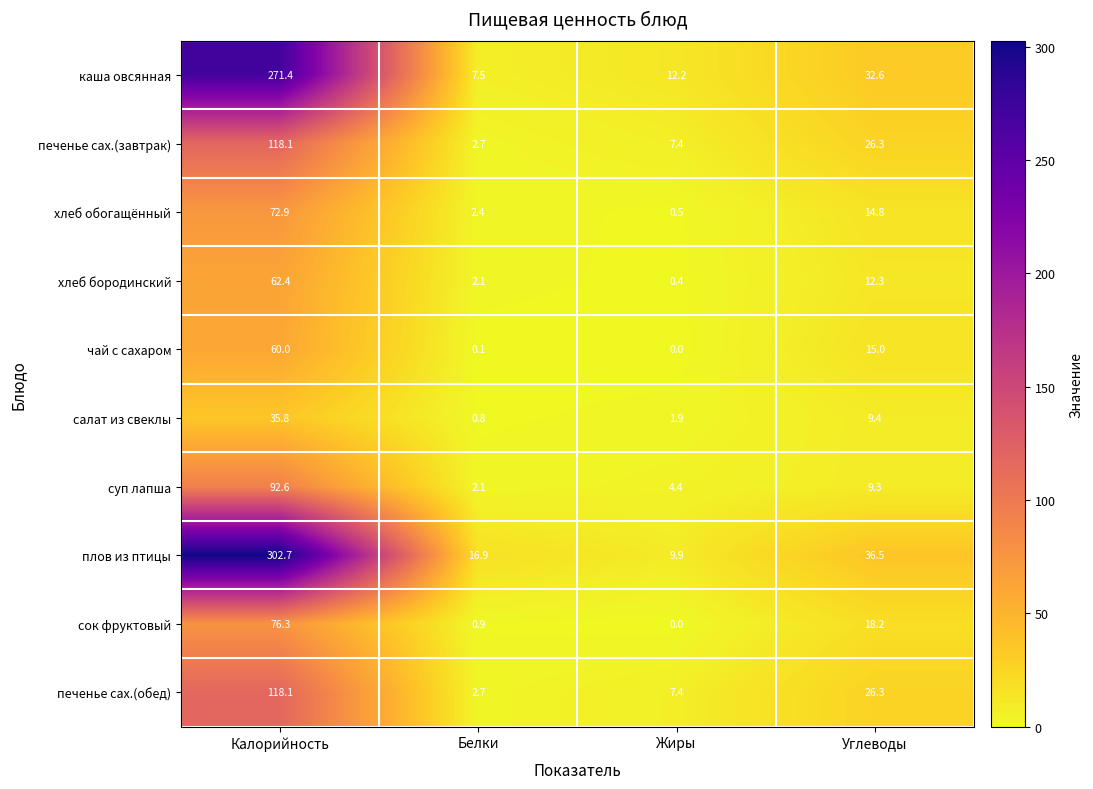

At which category does the chart reach its minimum across all series?

Жиры